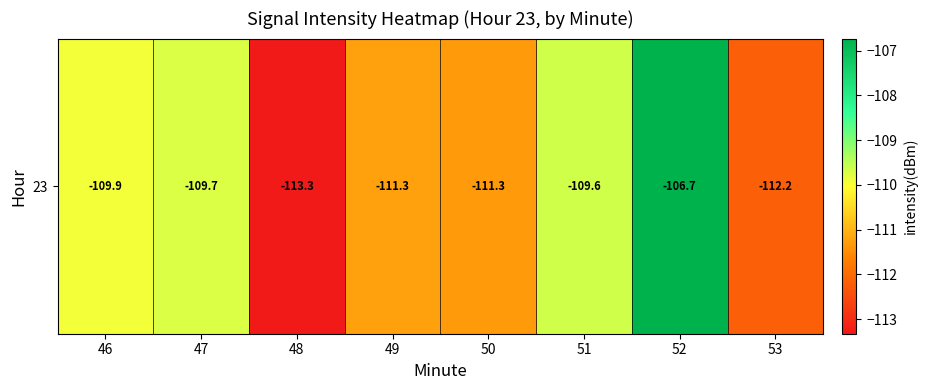

Between 46 and 50, which is larger?

46